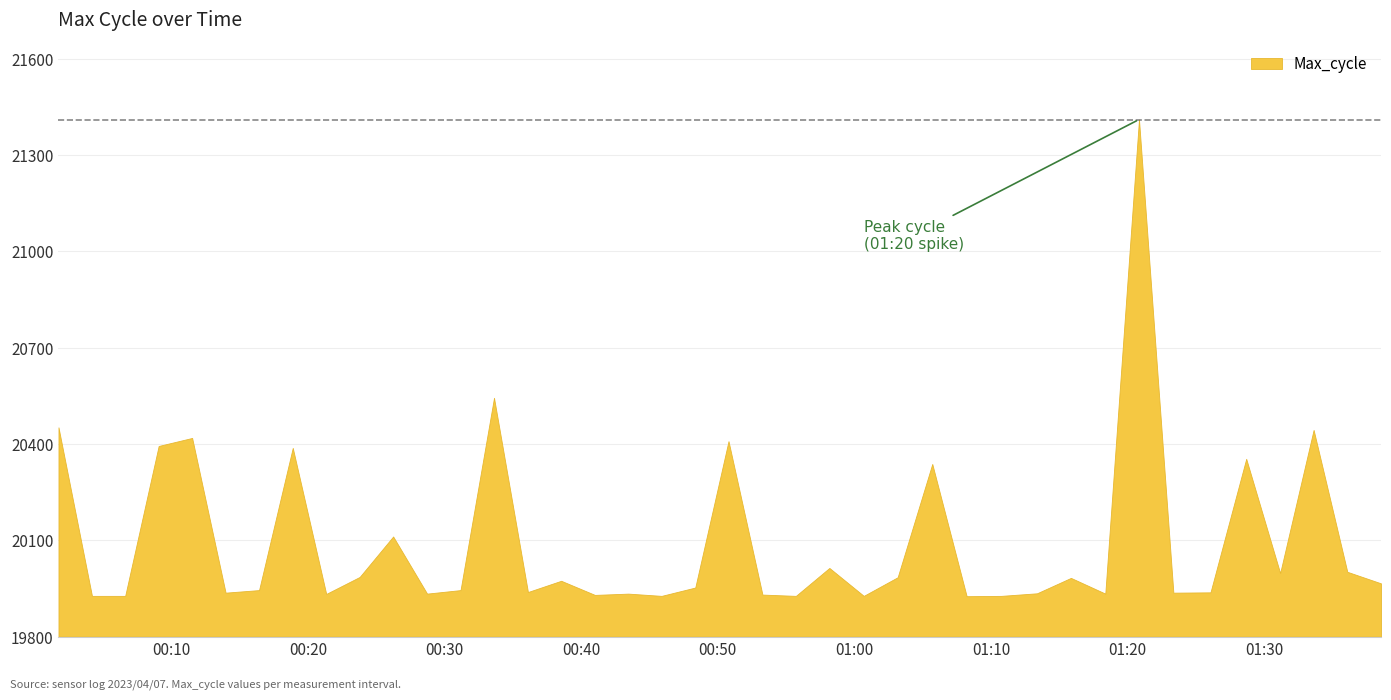

What is the sum of the values at 2023/04/07 00:50:47 and 2023/04/07 00:45:53?

40336